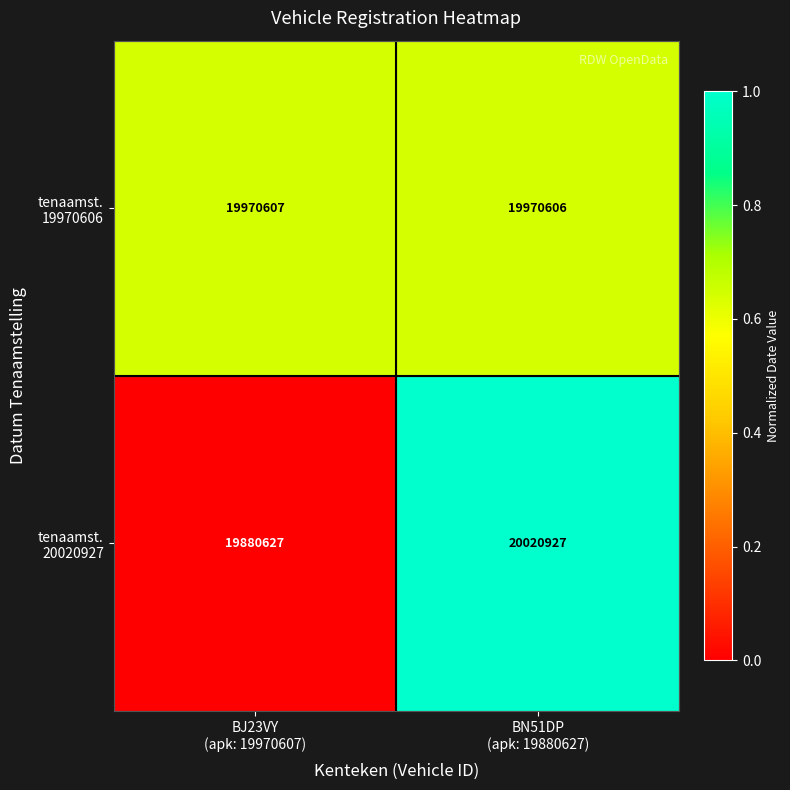

At which category is the sum across all series the highest?

BN51DP
(apk: 19880627)